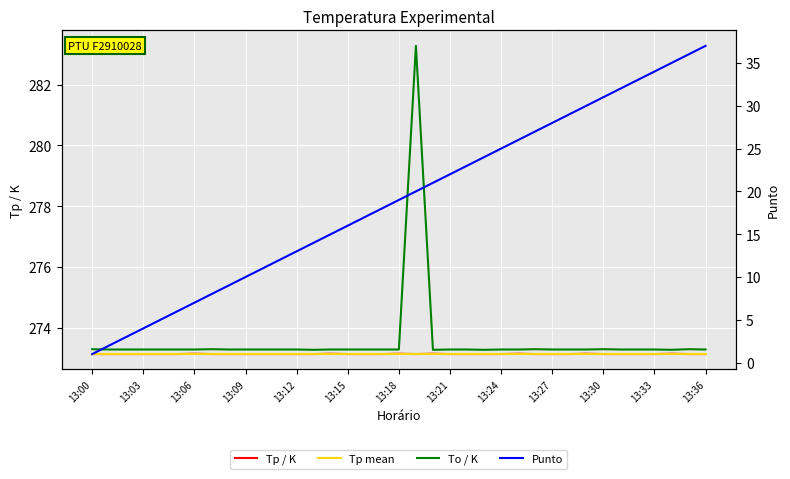

What is the difference between the maximum and second lowest values in the Punto series?

35.0